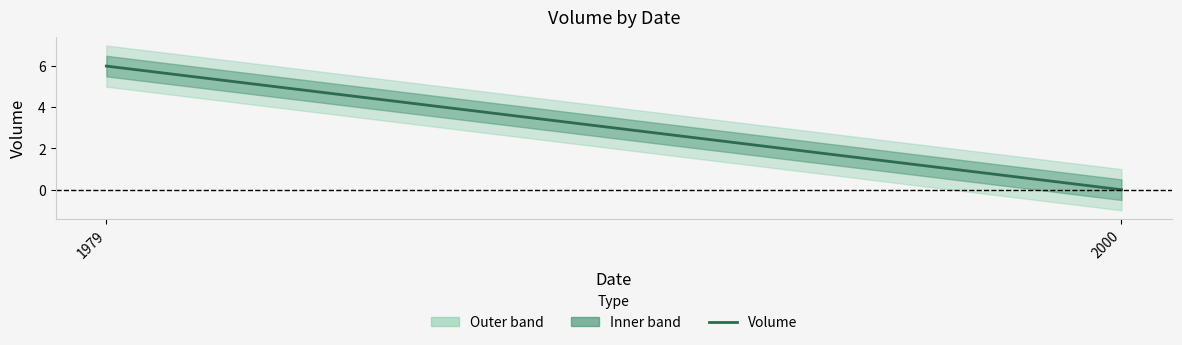

True or false: the data shows 2 at 2000.

False